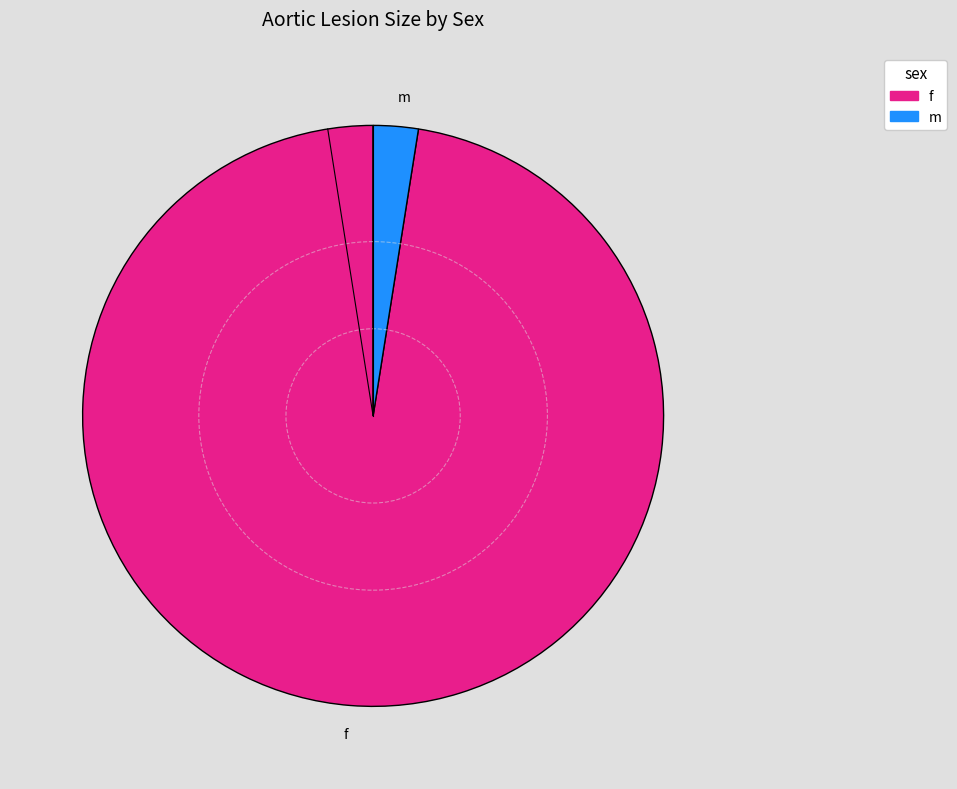

True or false: f accounts for 98% of the total.

True